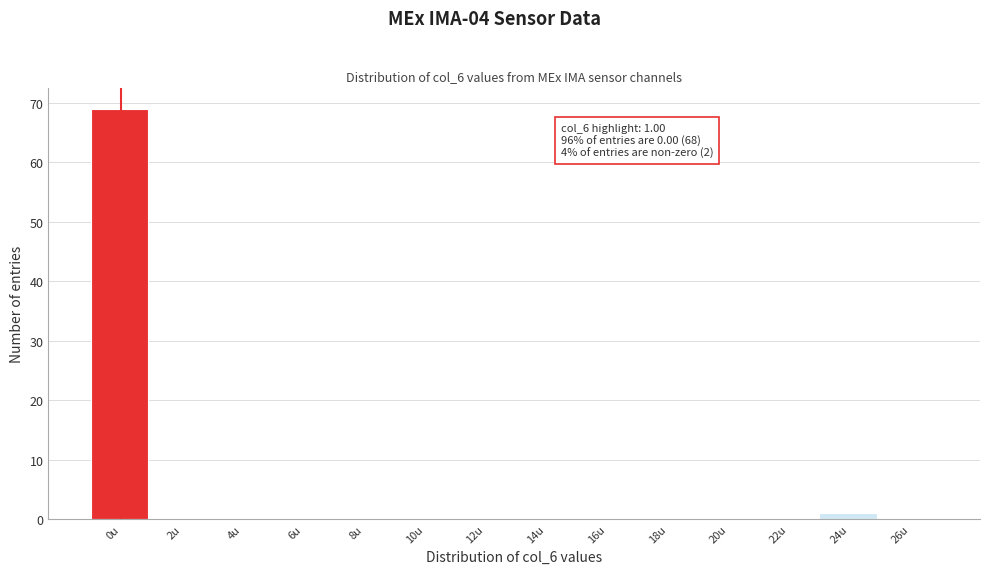

Reading left to right, transcribe all the data shown in this chart.

0u=69	2u=0	4u=0	6u=0	8u=0	10u=0	12u=0	14u=0	16u=0	18u=0	20u=0	22u=0	24u=1	26u=0